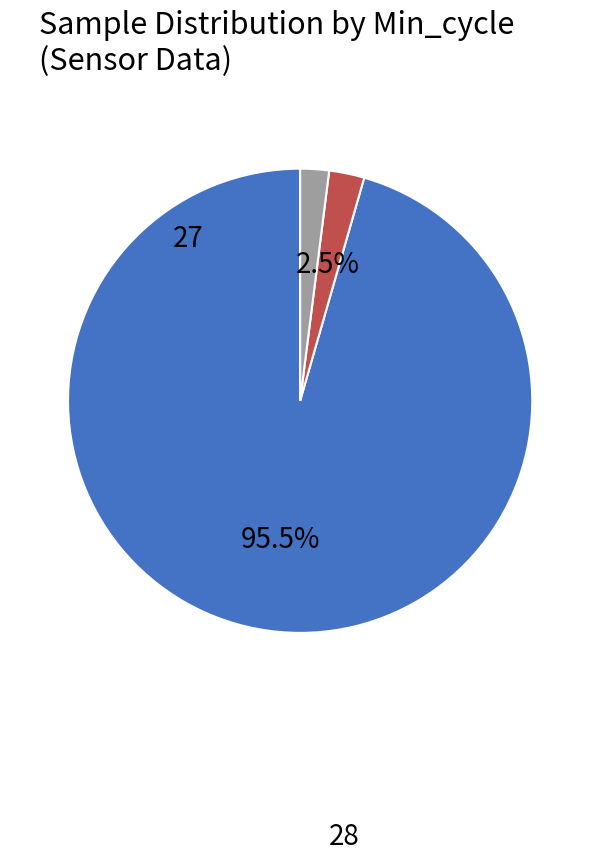

Is there any slice that represents more than half of the pie?

Yes